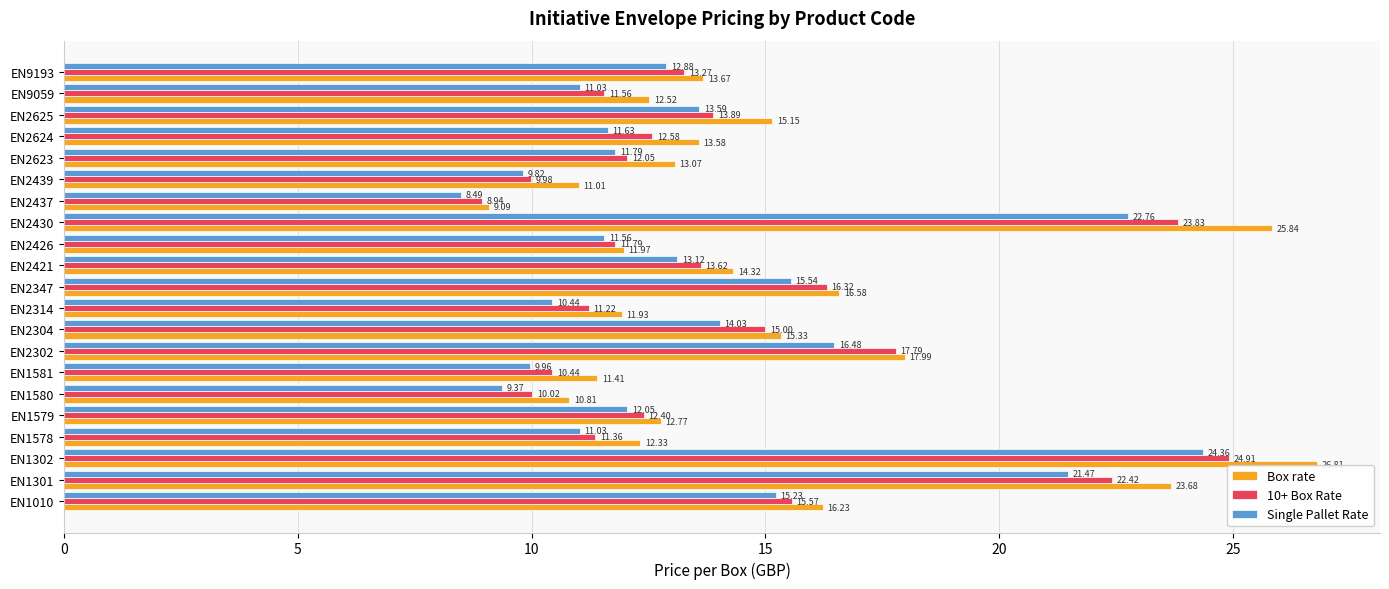

Which series has the largest total across all categories?

Box rate